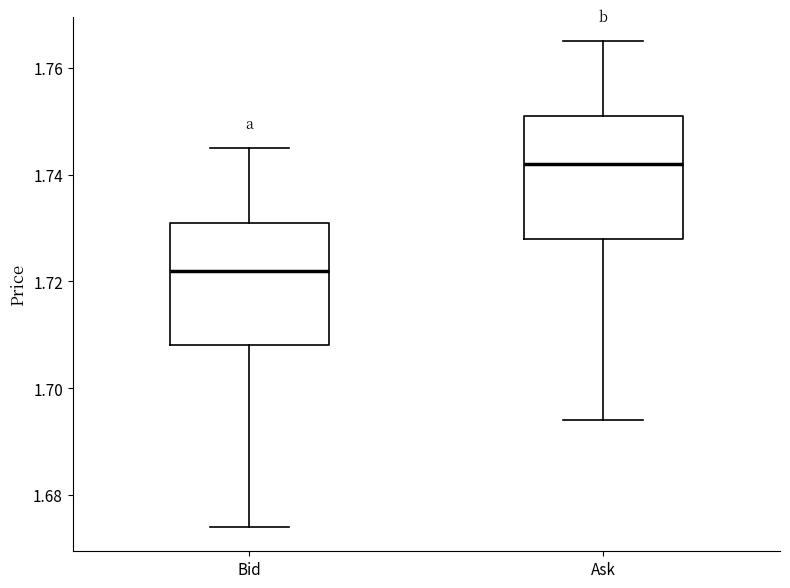

Reading left to right, read every box against the y-axis: the position of its median line, the range the box covers, and the ends of its whiskers. The values are not printed on the chart, so give them approximately, as read against the axis.

Bid: median 1.722, box 1.708 to 1.732, whiskers 1.674 to 1.746
Ask: median 1.742, box 1.728 to 1.752, whiskers 1.694 to 1.766